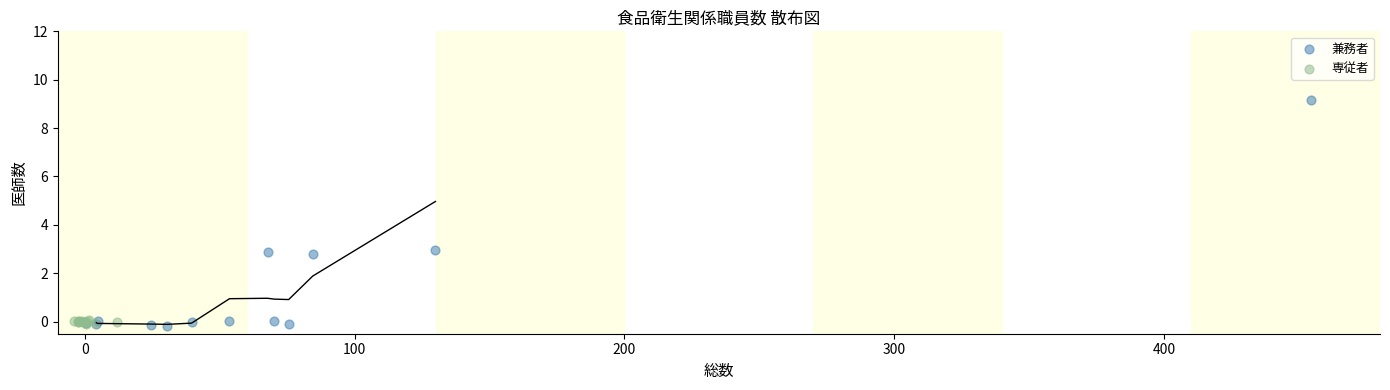

Which series contains the highest Y value?

兼務者